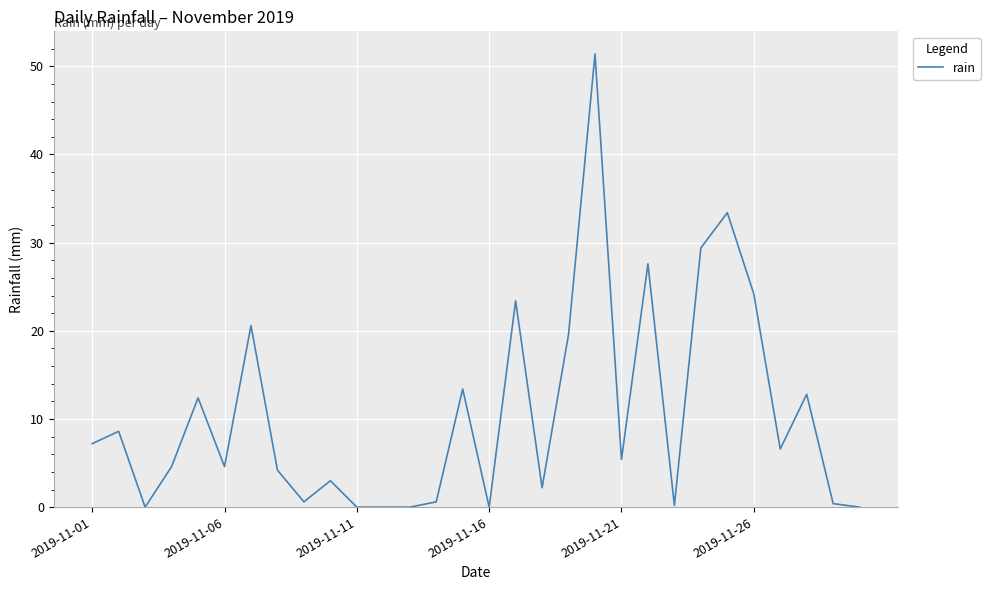

What is the difference between the maximum and minimum values?

51.4